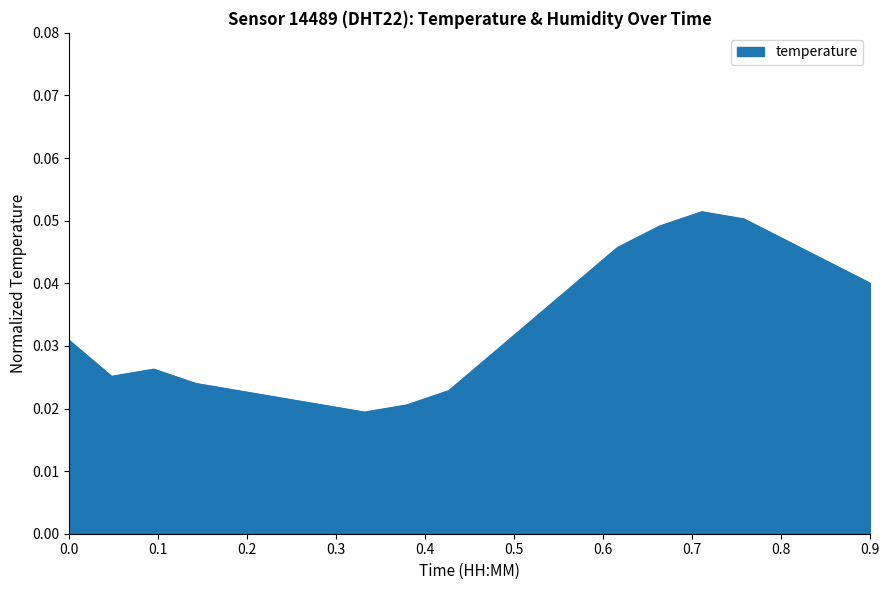

What is the label of the 18th point from the left?

17:00